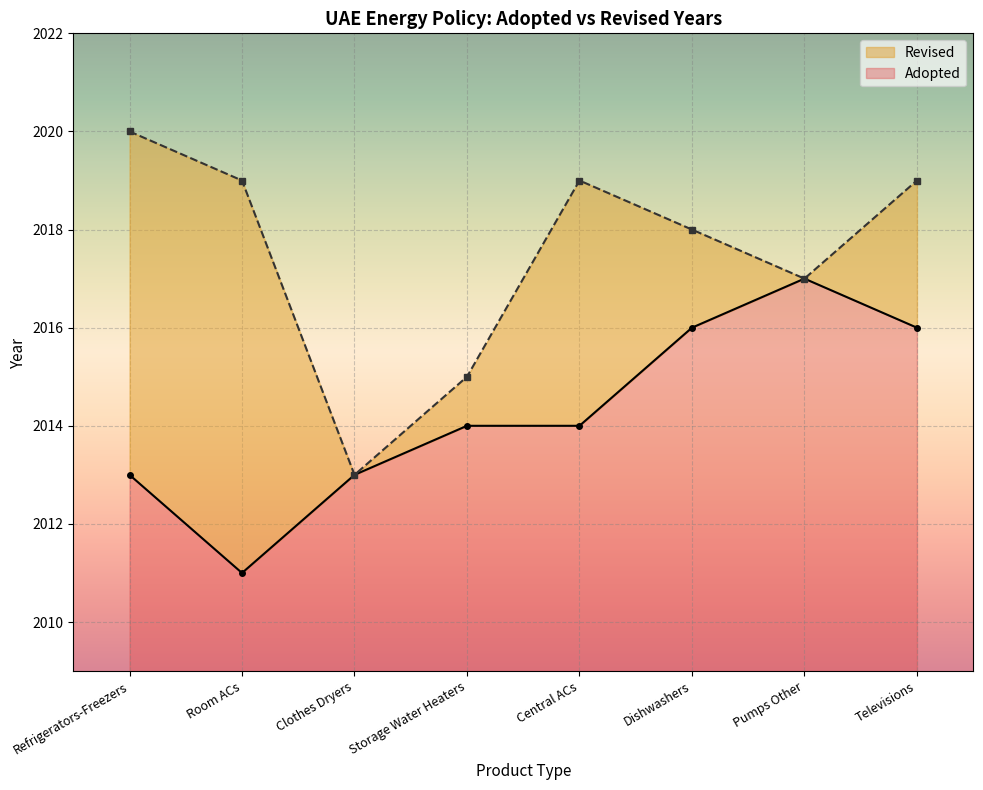

What is the label of the 2nd point from the left?

Room ACs